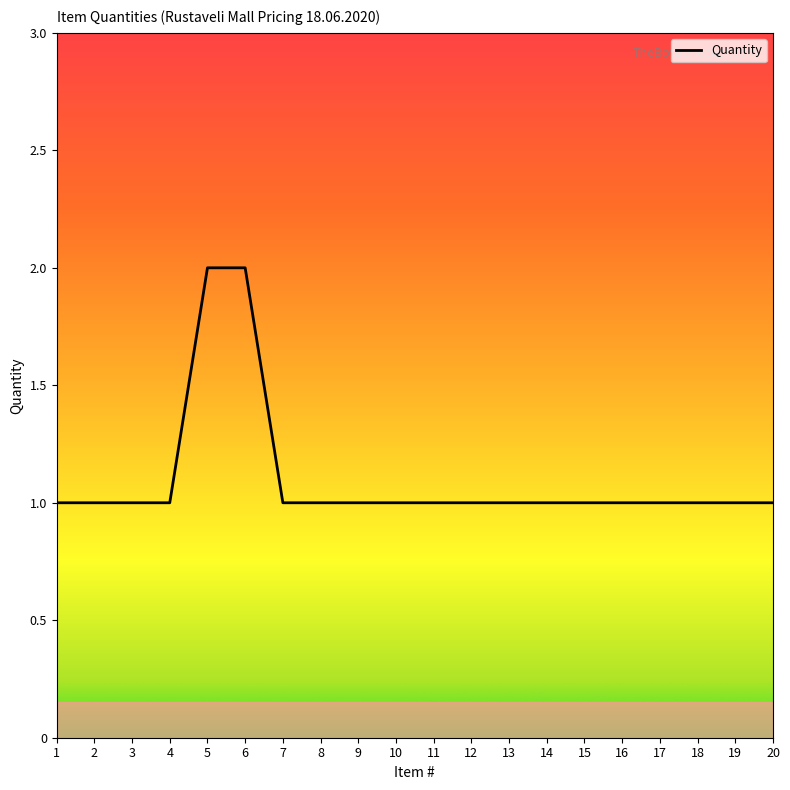

Which has a higher value, 12 or 6?

6